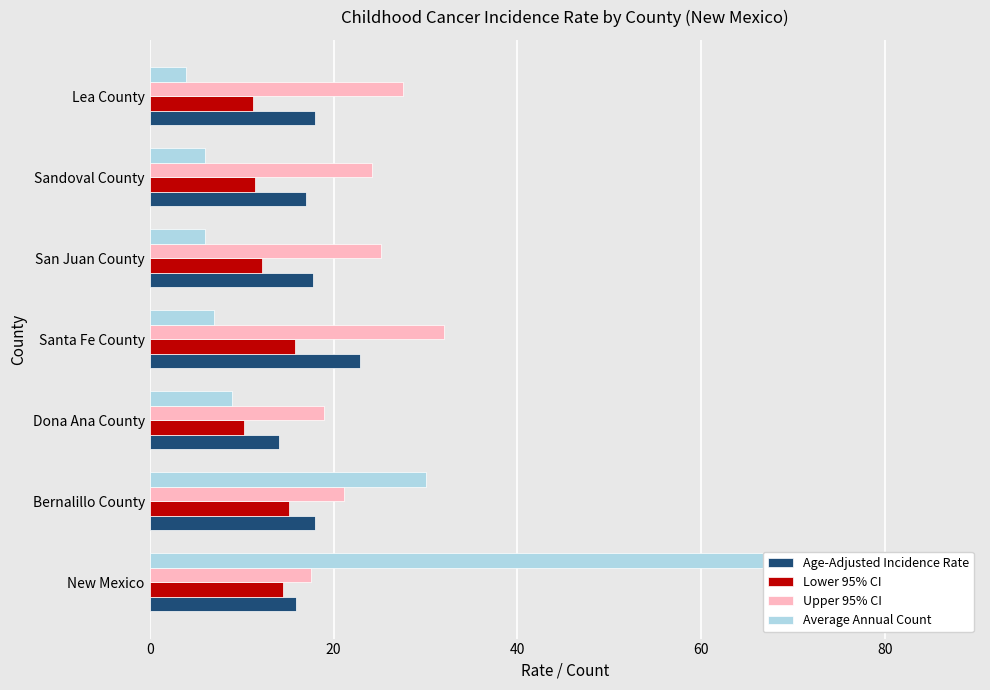

What are all the series names shown in the legend?

Age-Adjusted Incidence Rate, Lower 95% CI, Upper 95% CI, Average Annual Count